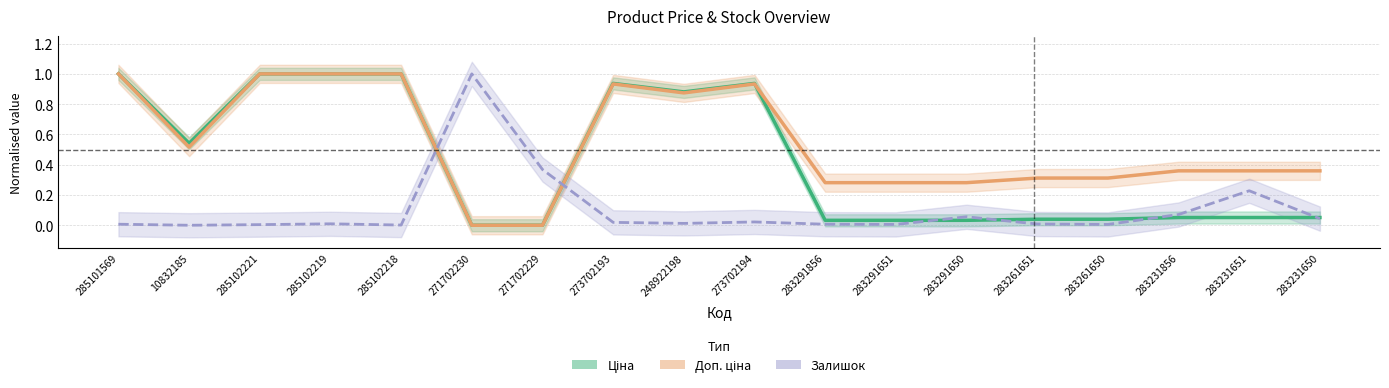

Between which two adjacent categories do Ціна and Доп. ціна first intersect?

273702194 and 283291856